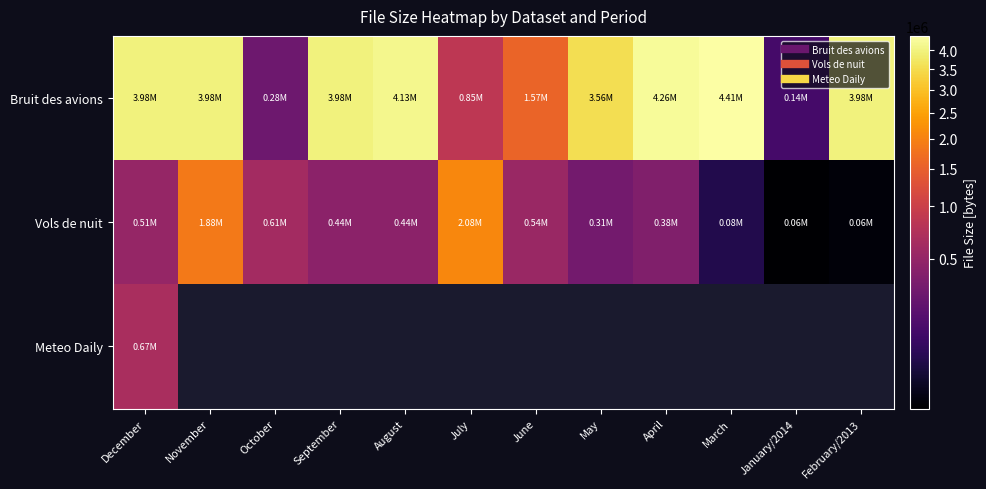

Which has a higher value, December or June?

December